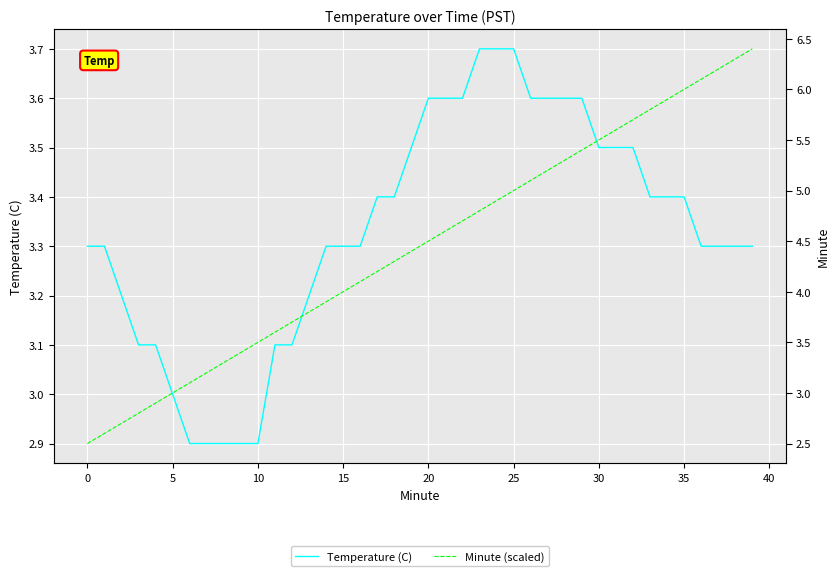

Rank the series at 30 from lowest to highest value.

Temperature (C), Minute (scaled)